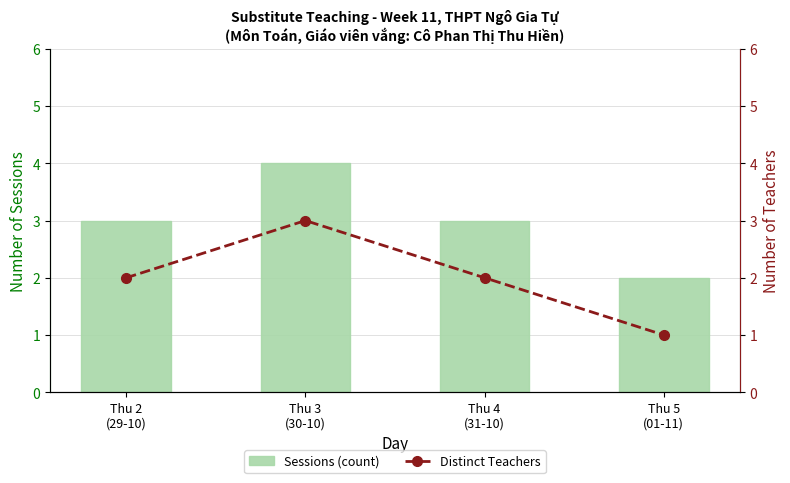

Rank the series at Thu 2
(29-10) from lowest to highest value.

Distinct Teachers, Sessions (count)